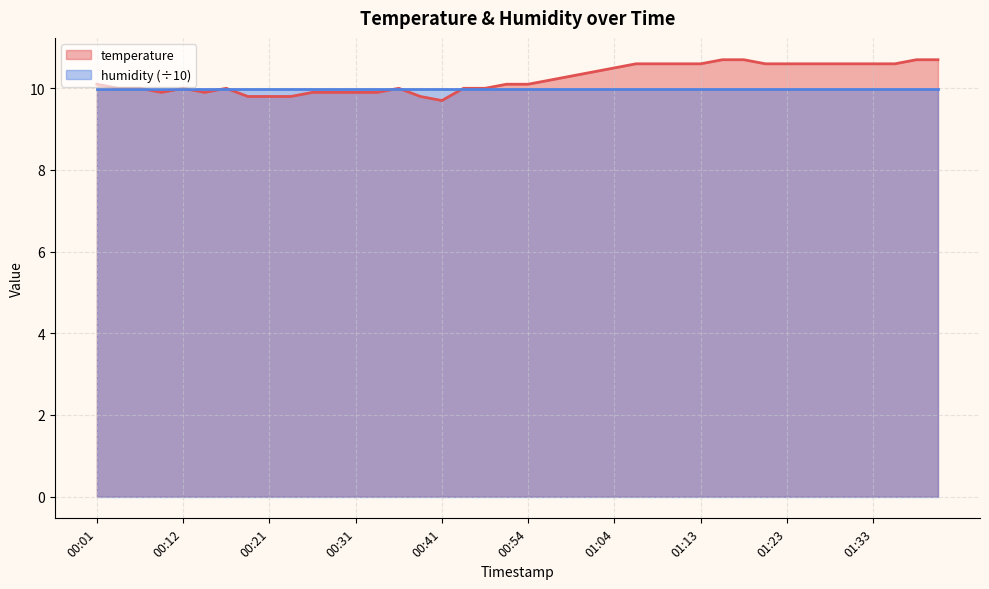

Which category has the lowest value across all series?

00:41